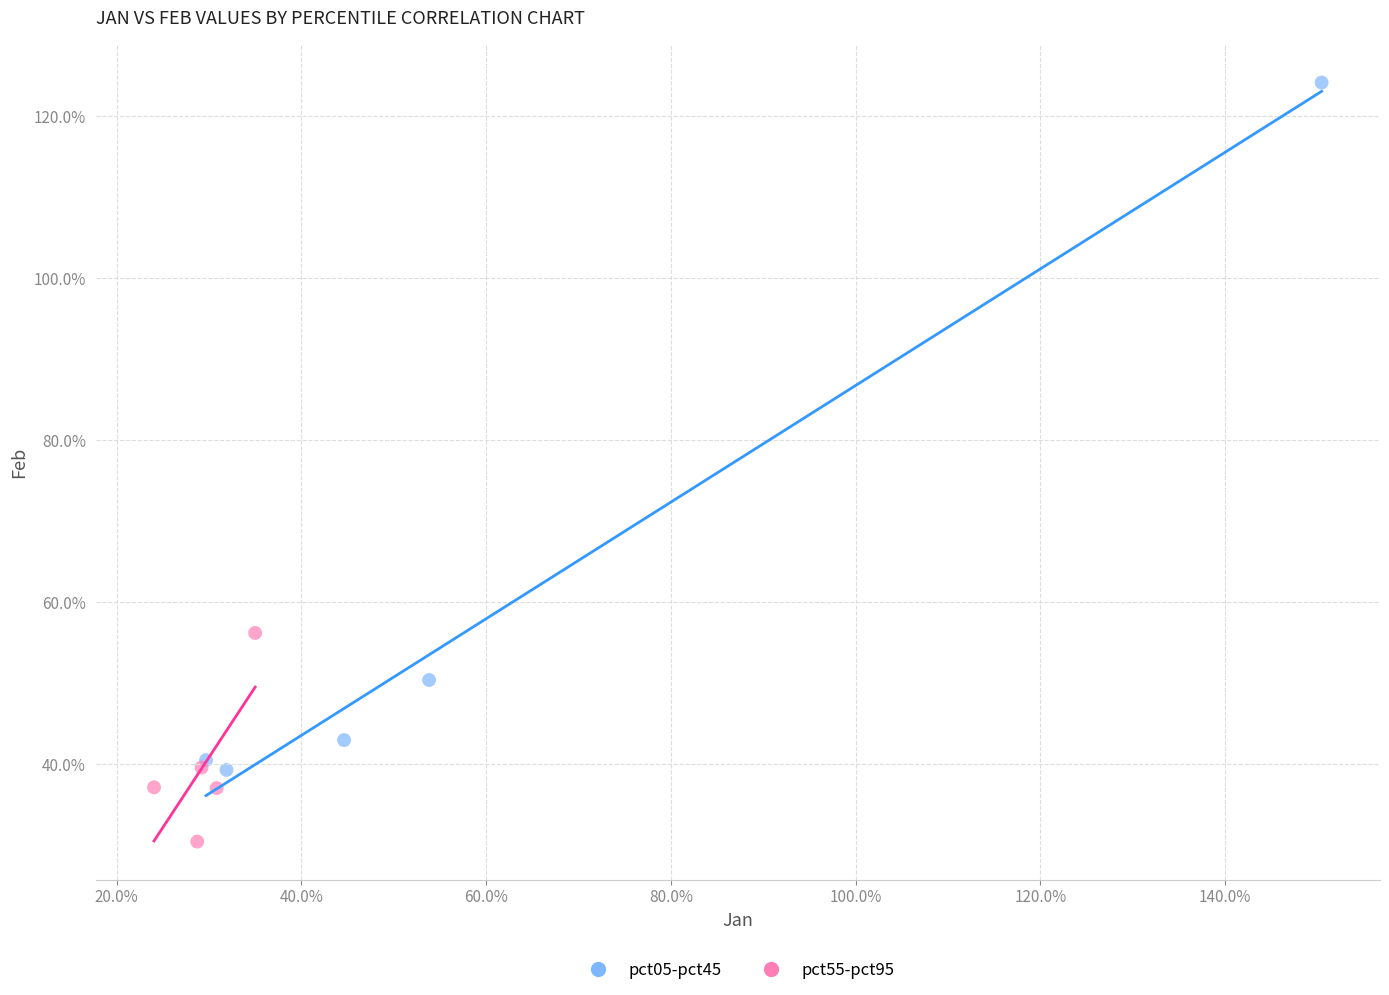

Which series contains the lowest Y value?

pct55-pct95